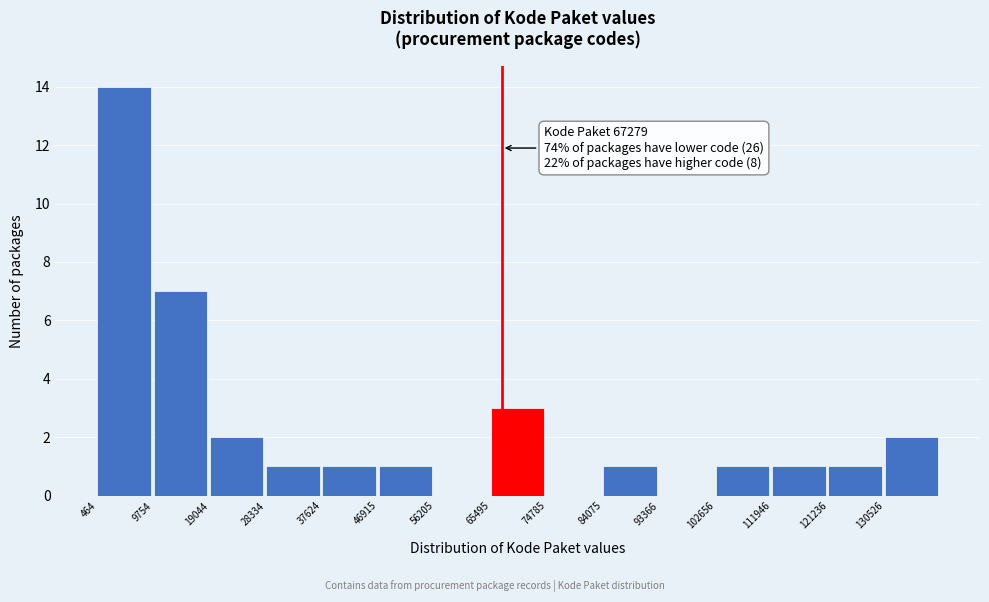

Which range on the x-axis has the tallest bar?

0 to 10000